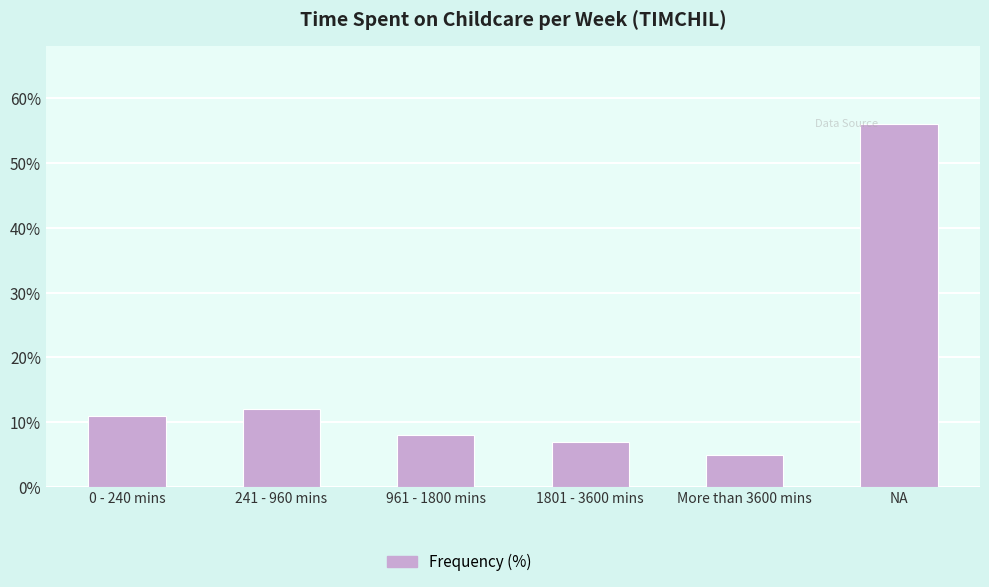

What value does the data have at 0 - 240 mins?

11